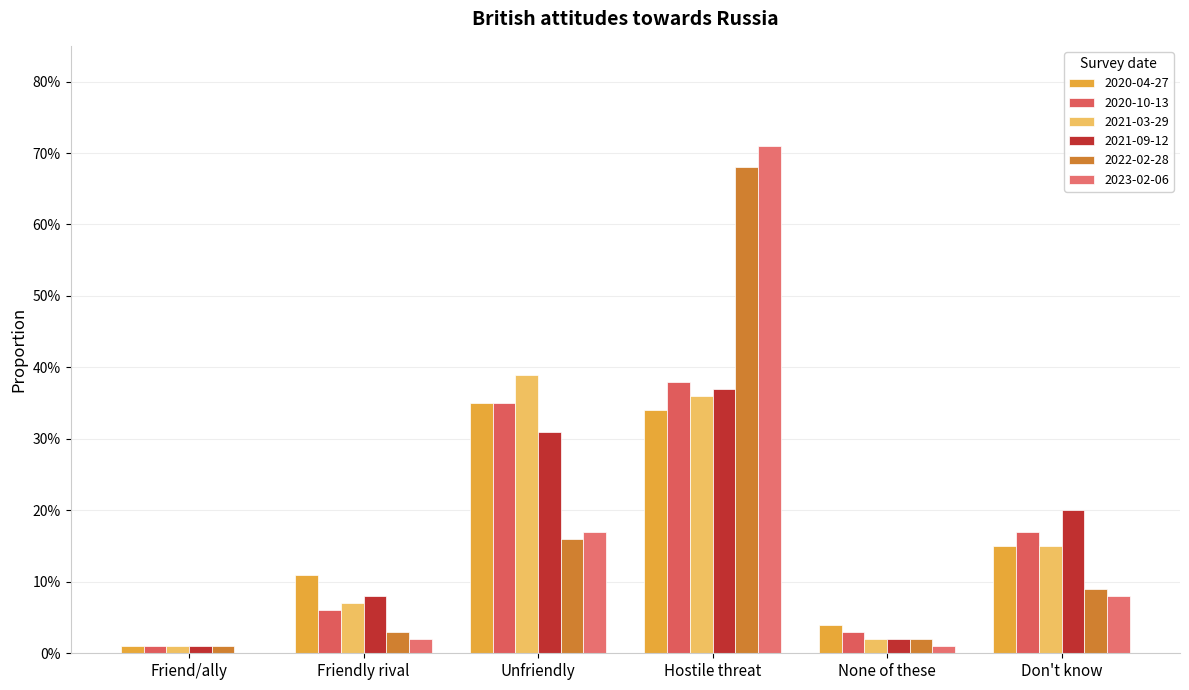

Is it true that 2020-10-13 equals 0.6 at Hostile threat?

False